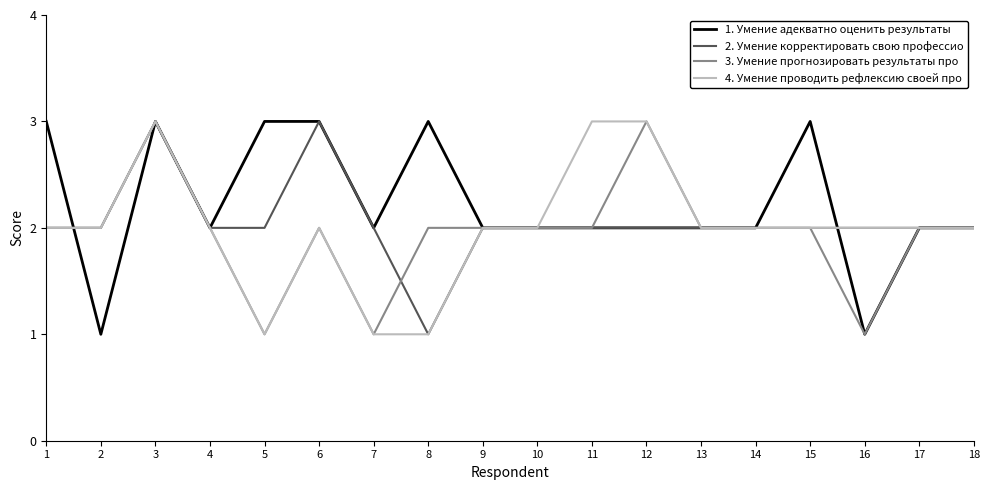

What are all the series names shown in the legend?

1. Умение адекватно оценить результаты, 2. Умение корректировать свою профессио, 3. Умение прогнозировать результаты про, 4. Умение проводить рефлексию своей про